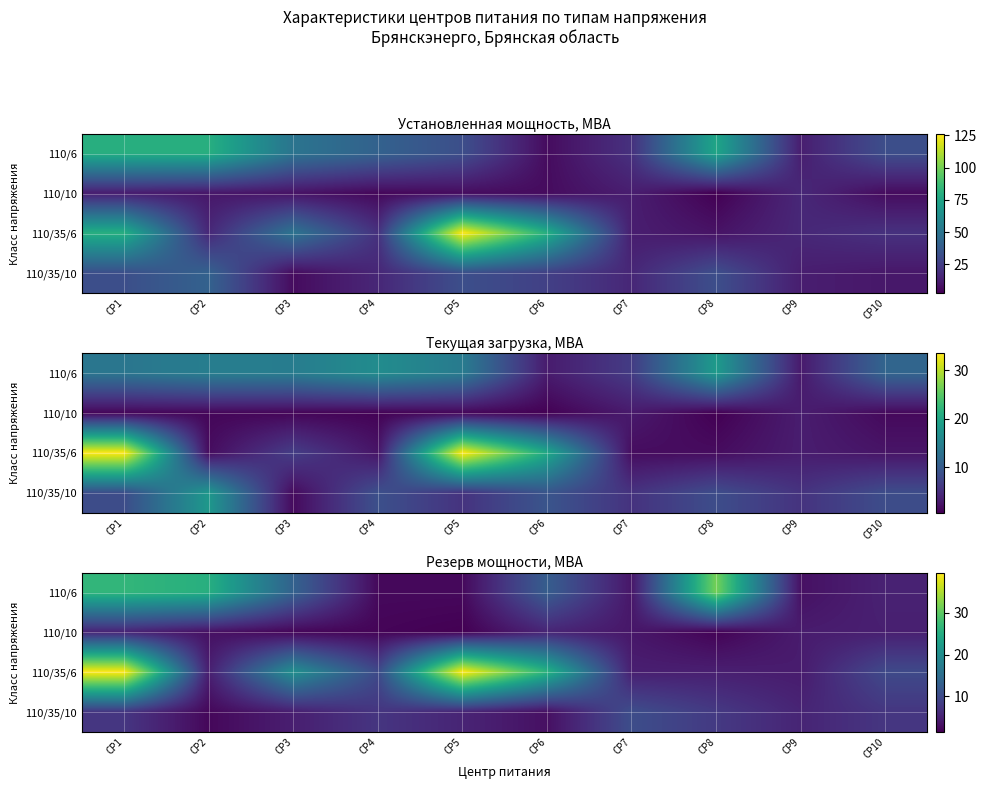

List the labels in order of 110/35/6 value, smallest first.

CP9, CP2, CP7, CP8, CP4, CP10, CP3, CP6, CP1, CP5